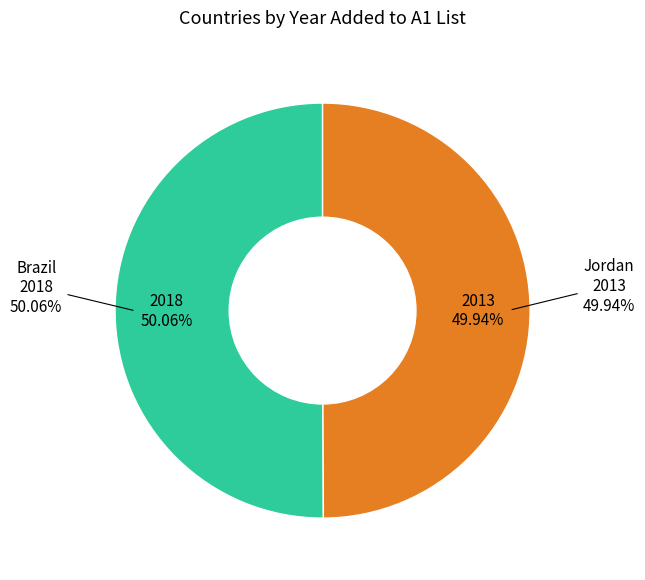

To the nearest percent, what portion does Brazil represent?

50%